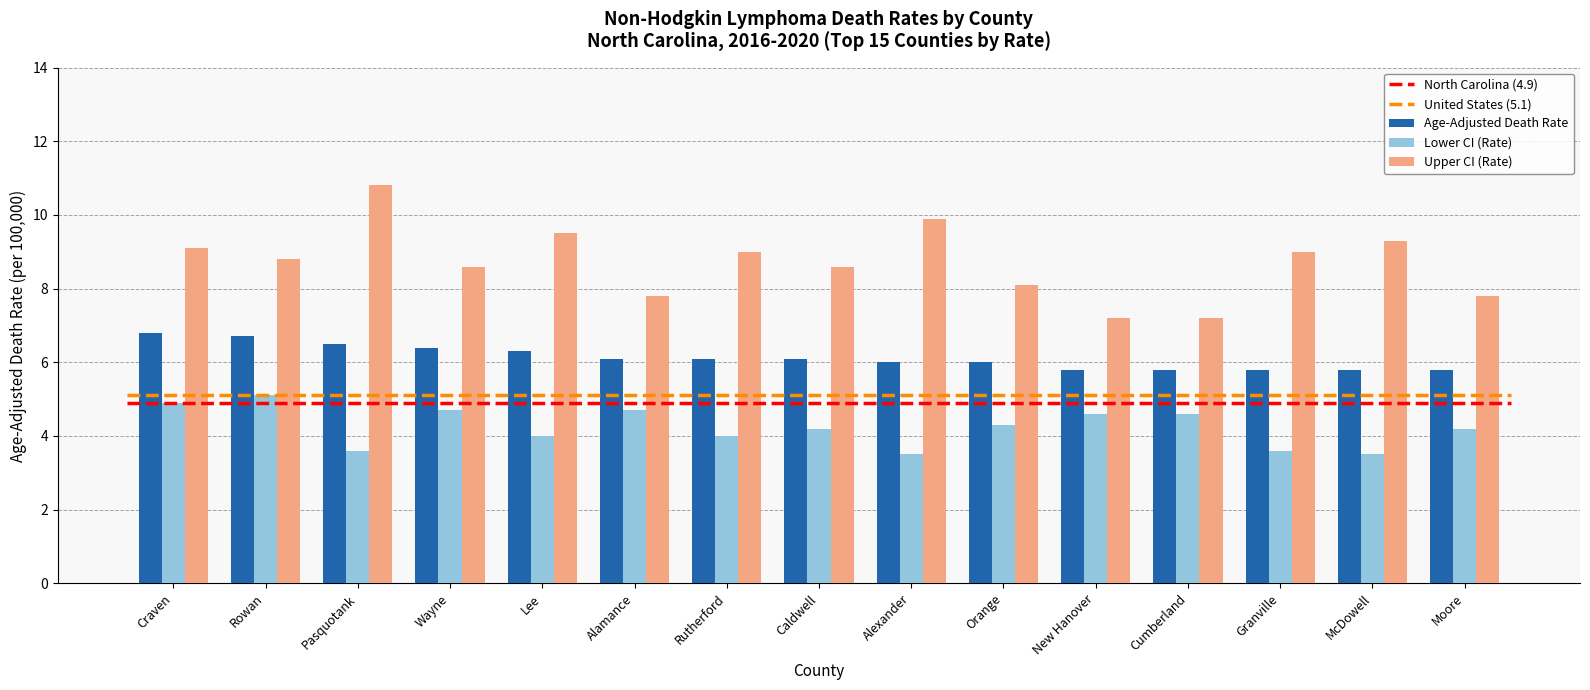

List the series in order of their peak value, lowest first.

Lower CI (Rate), Age-Adjusted Death Rate, Upper CI (Rate)